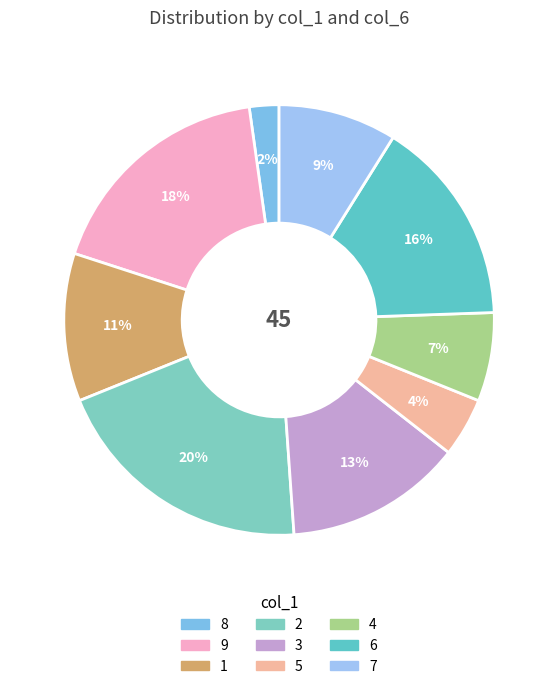

To the nearest percent, what percentage of the pie is 5?

4%